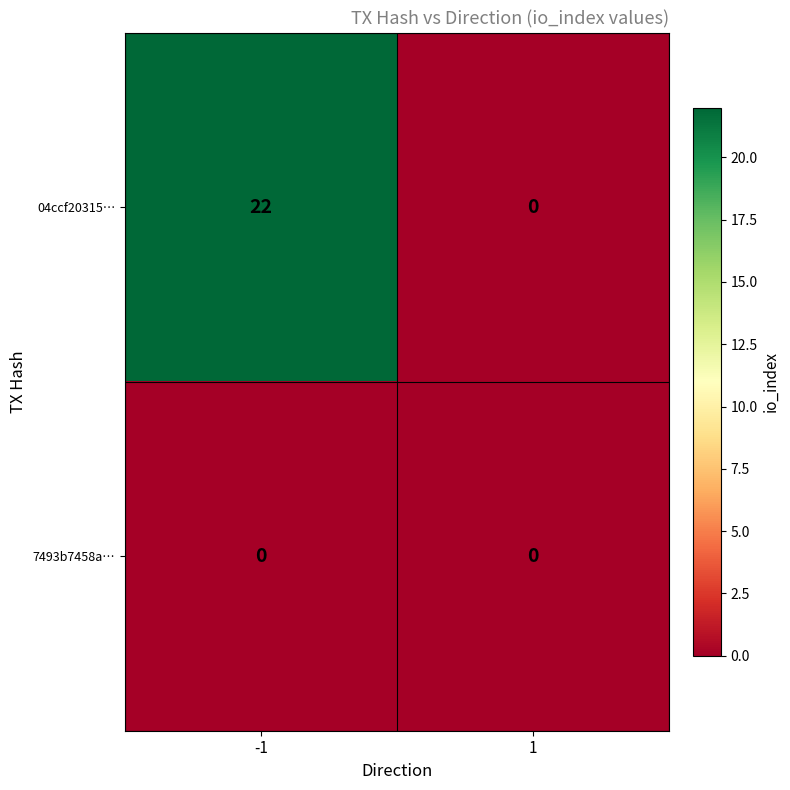

The value of 04ccf20315… at 1 is -14. True or false?

False